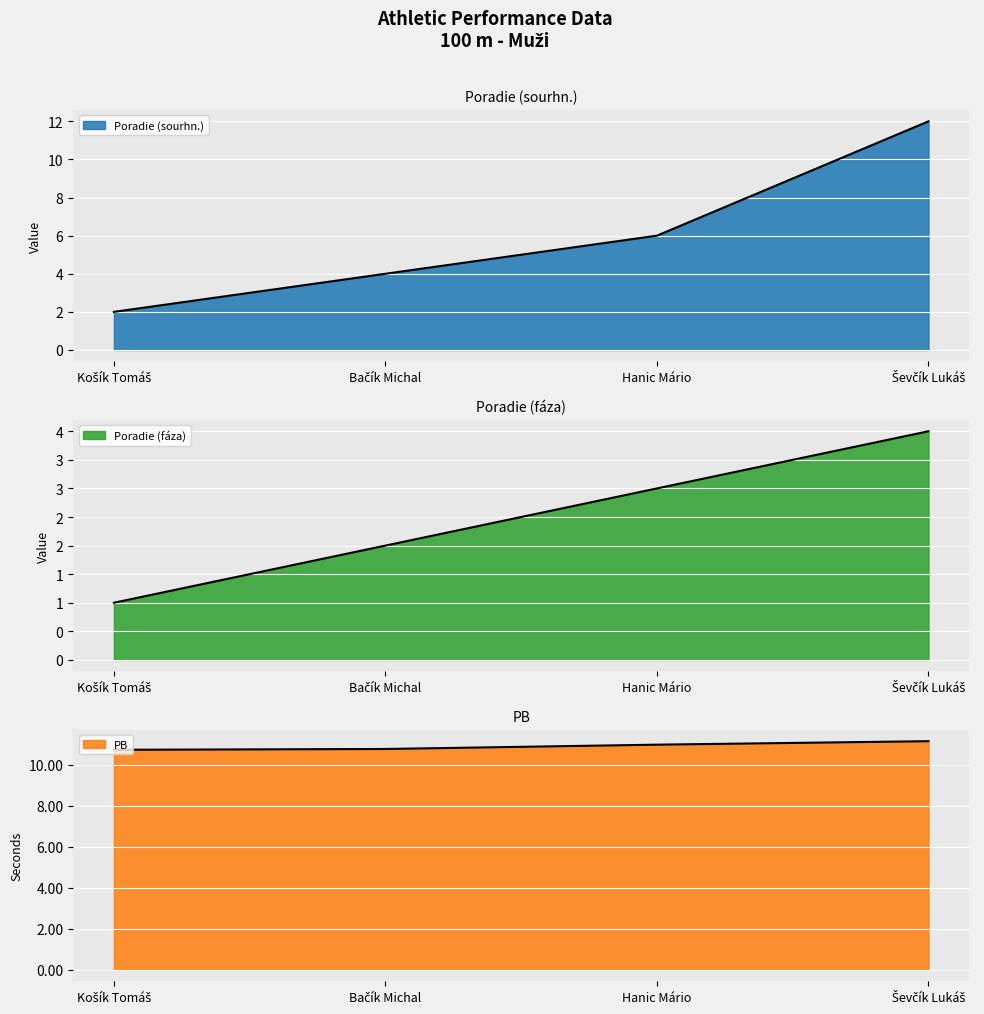

Which label corresponds to the largest value in the chart?

Ševčík Lukáš